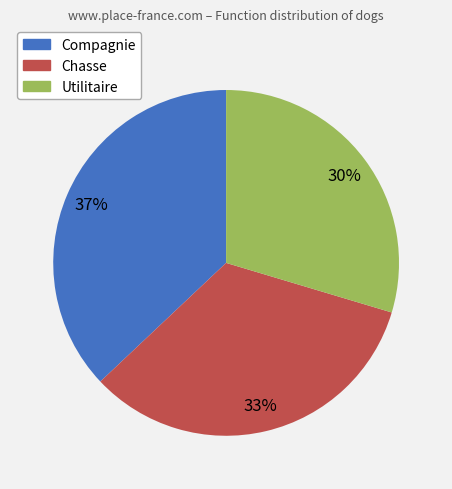

To the nearest percent, what is the difference between the Compagnie and Chasse slice percentages?

4%